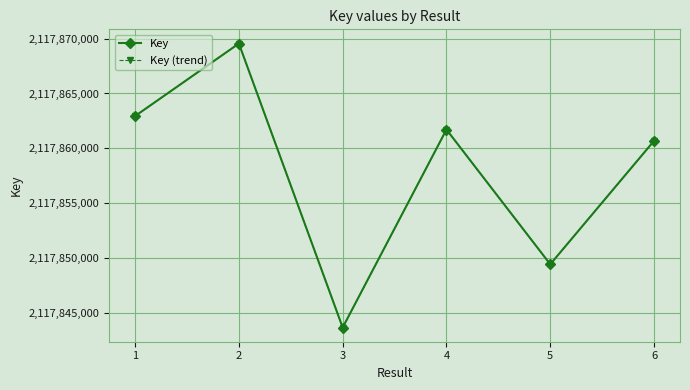

What is the value of the Key point at the 3rd from the left?

2117843708